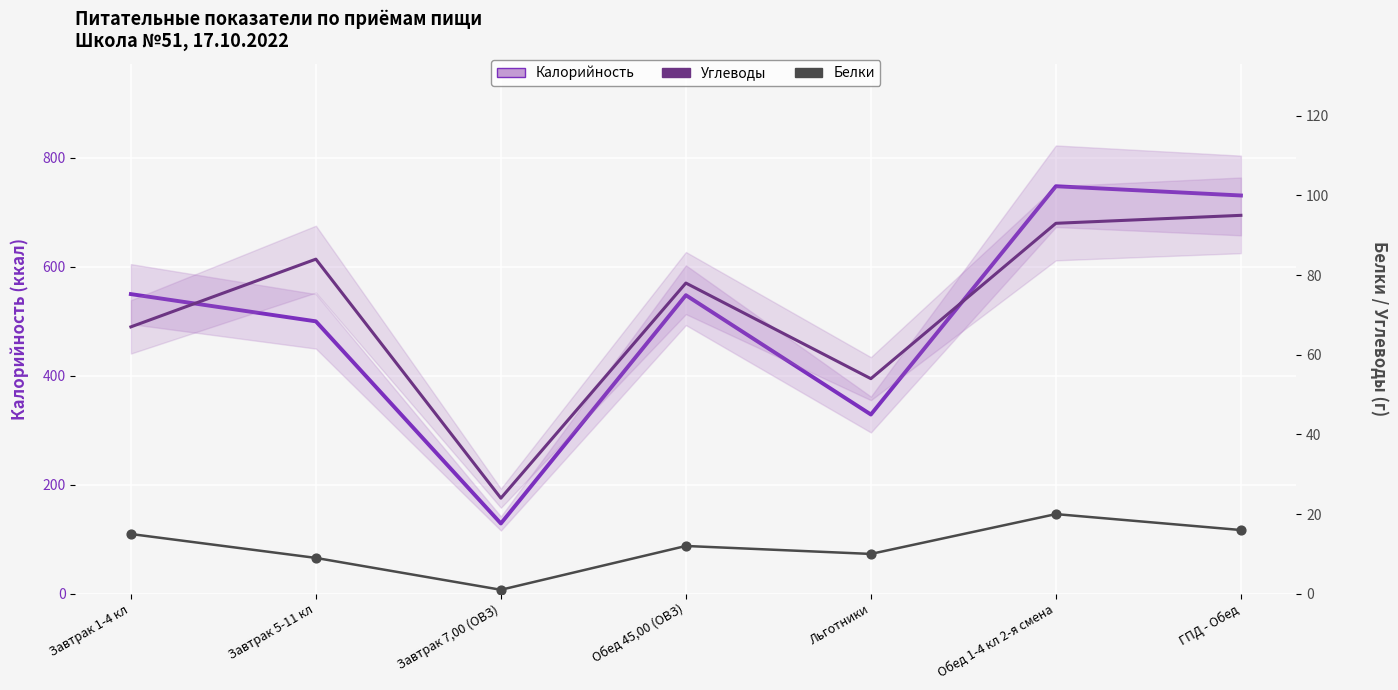

What is the total value across all series at Завтрак 5-11 кл?

593